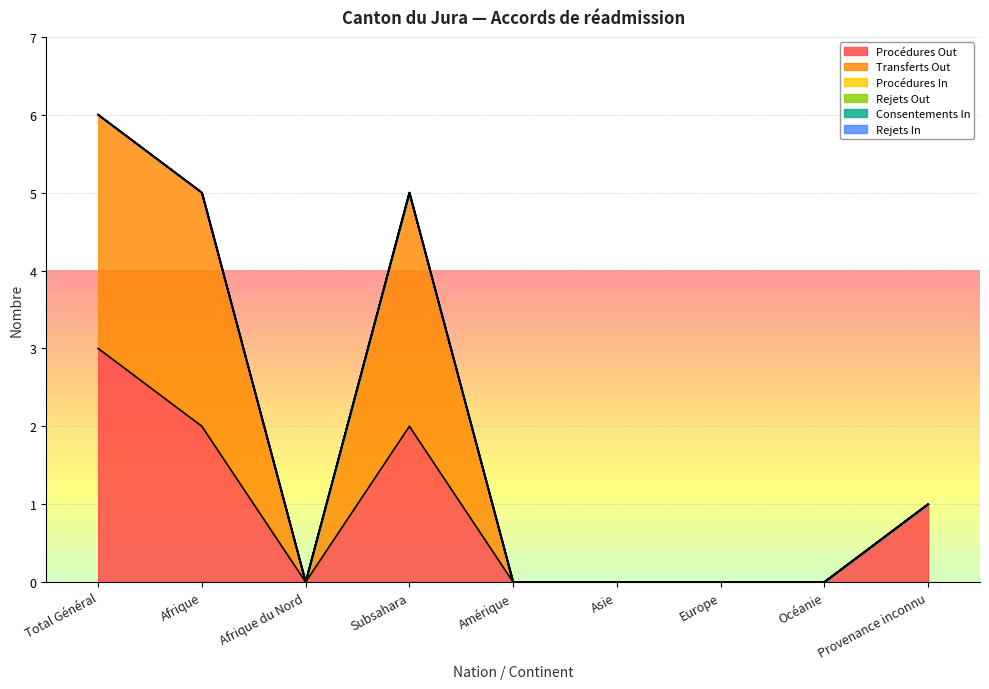

At which label does Consentements In reach its minimum?

Total Général